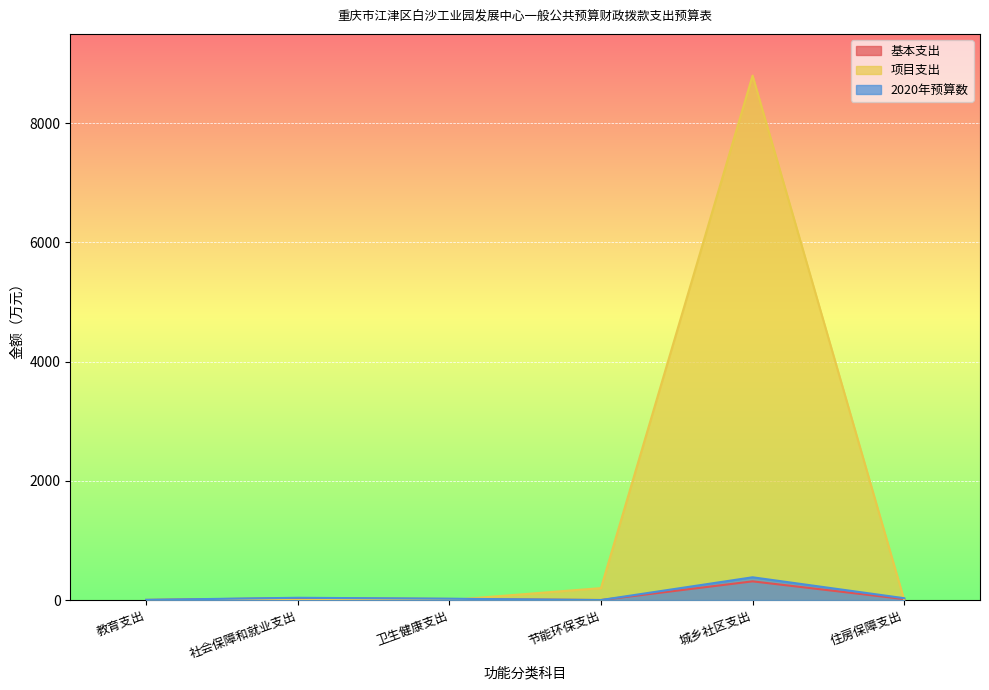

True or false: 基本支出 and 2020年预算数 cross at least once.

False